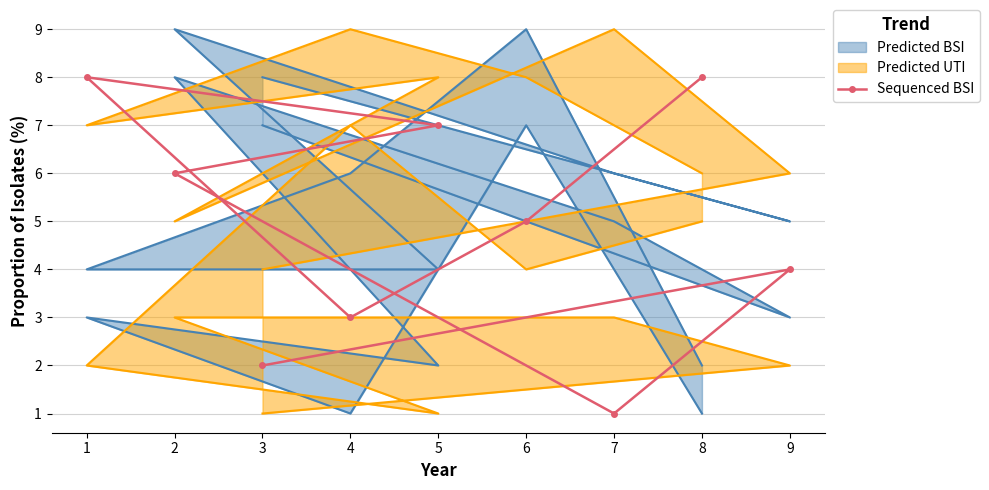

True or false: the data shows 8 at 1.

True